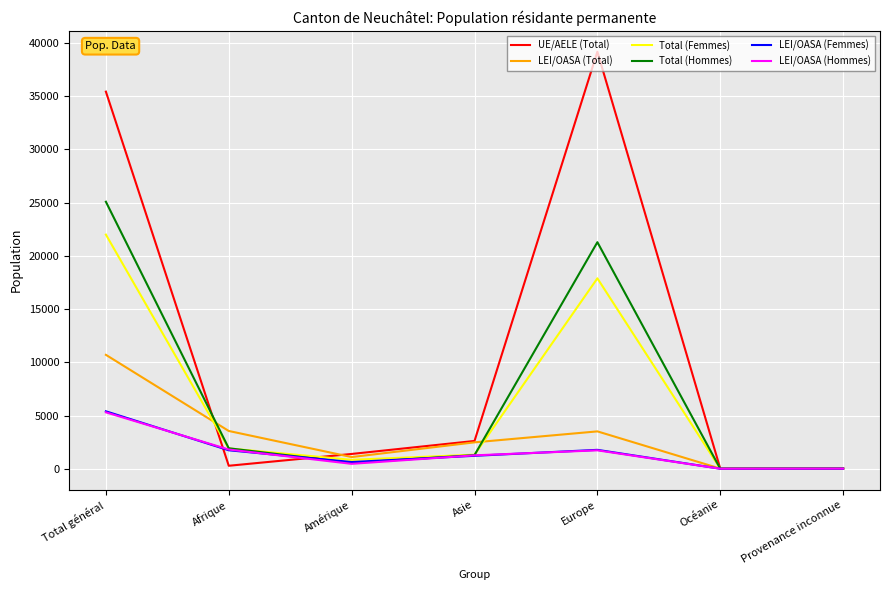

What is the maximum value for LEI/OASA (Femmes)?

5399